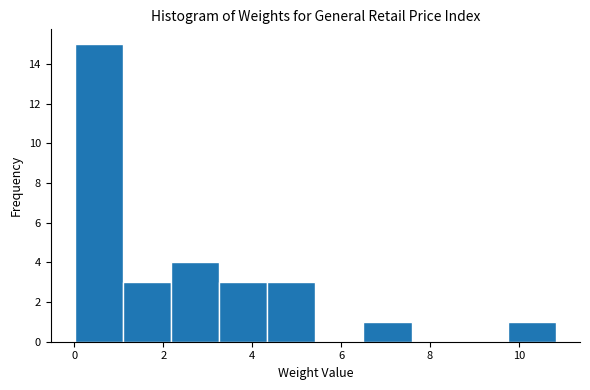

Reading left to right, list every bar in this chart as the range it spans on the x-axis followed by its height. Neither the bar edges nor the heights are printed on the chart, so give them approximately, as read against the axes.

0.0 to 1.0: 15
1.0 to 2.2: 3
2.2 to 3.2: 4
3.2 to 4.4: 3
4.4 to 5.4: 3
5.4 to 6.6: 0
6.6 to 7.6: 1
7.6 to 8.6: 0
8.6 to 9.8: 0
9.8 to 10.8: 1